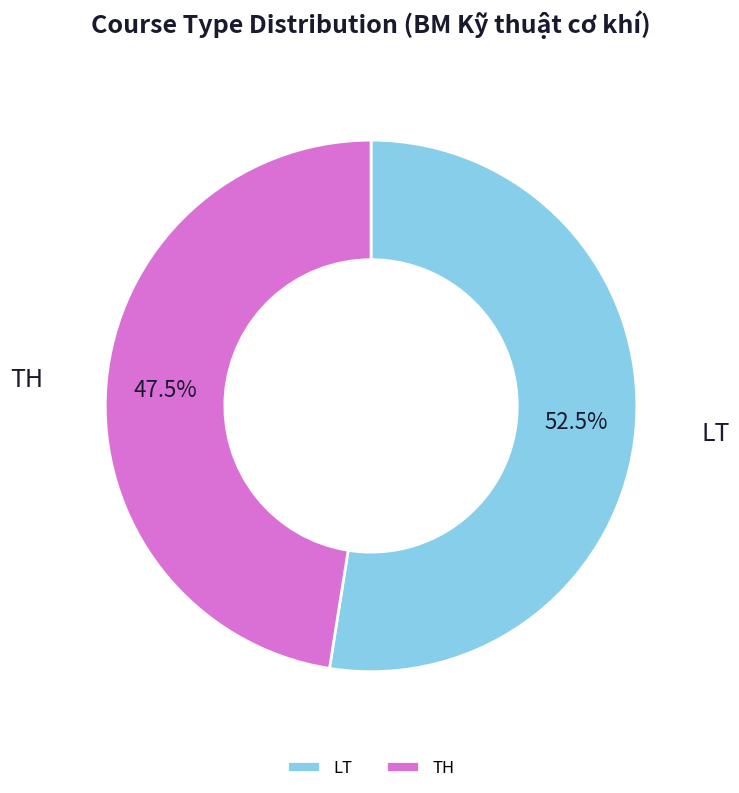

The LT slice represents 65% of the pie. True or false?

False